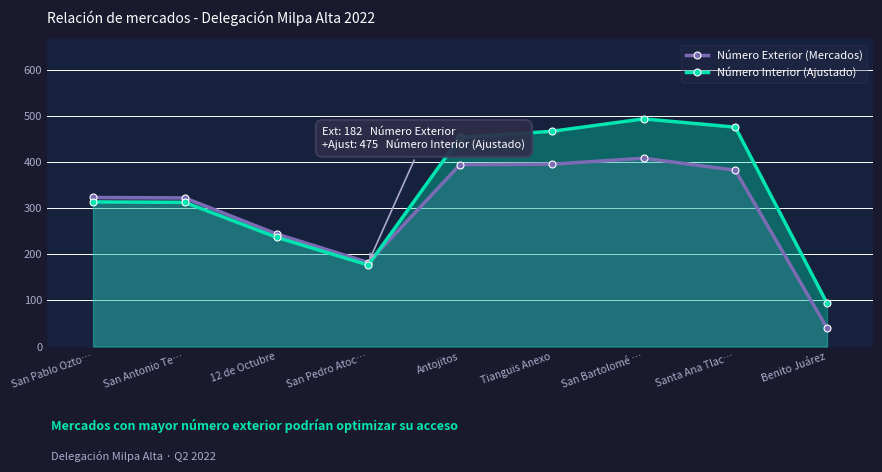

What are all the series names shown in the legend?

Número Exterior (Mercados), Número Interior (Ajustado)